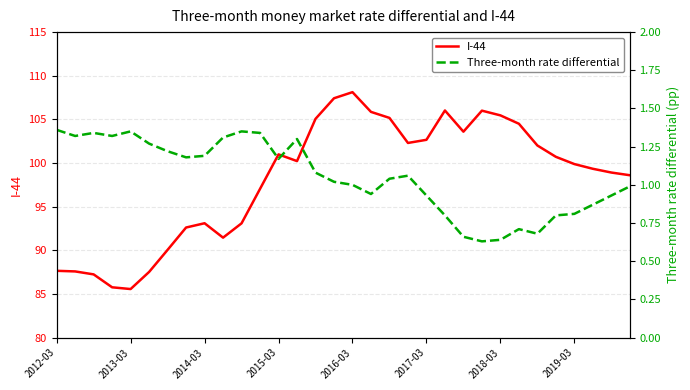

At which label does Three-month rate differential reach its peak?

2012-03